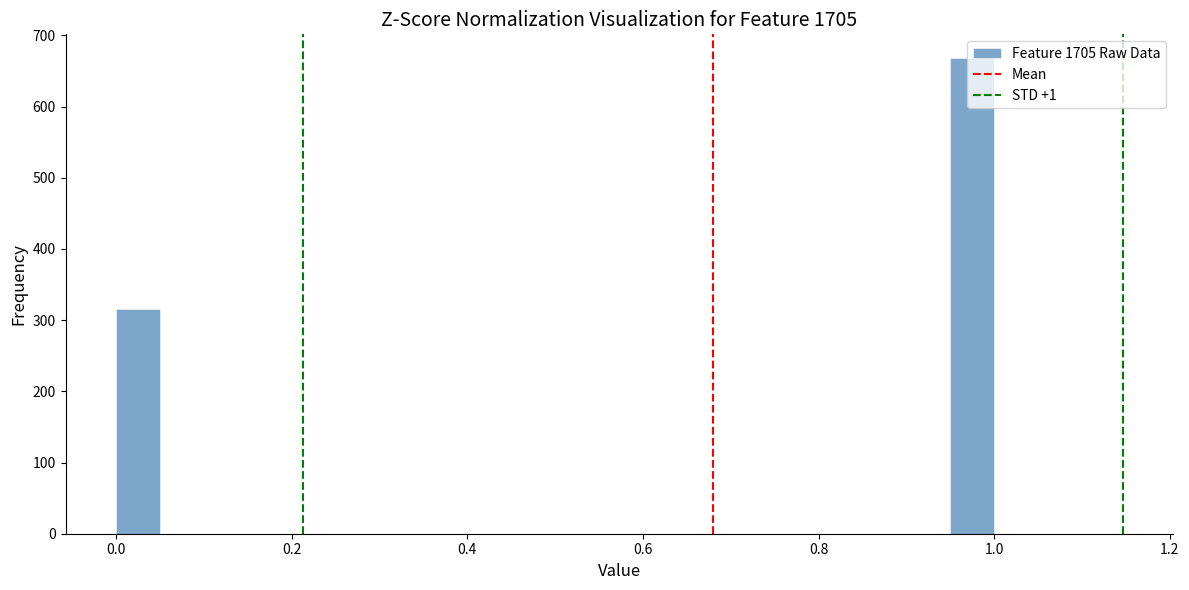

Read against the x-axis, roughly where is the centre of the tallest bar?

0.98